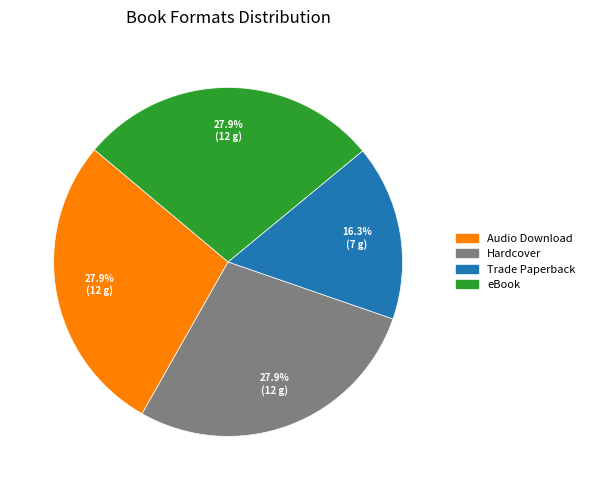

How many segments does this pie chart have?

4